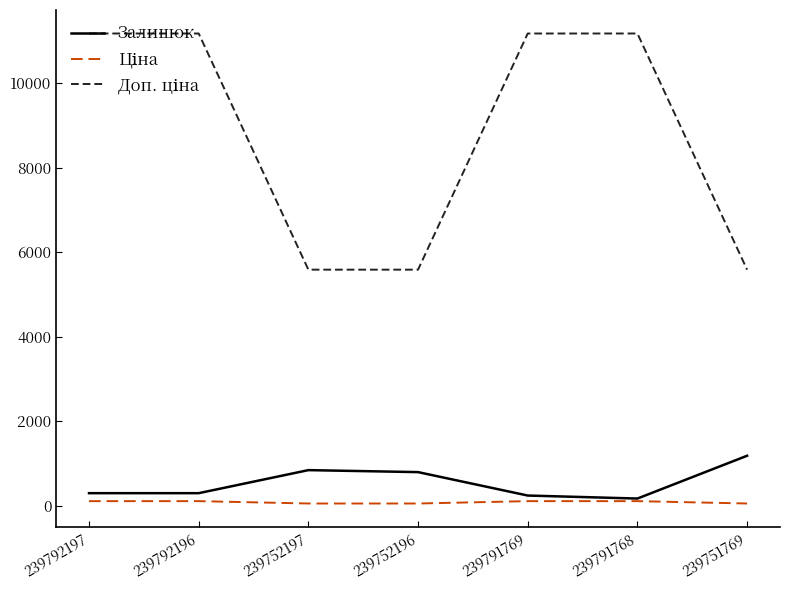

How many categories are shown in the chart?

7